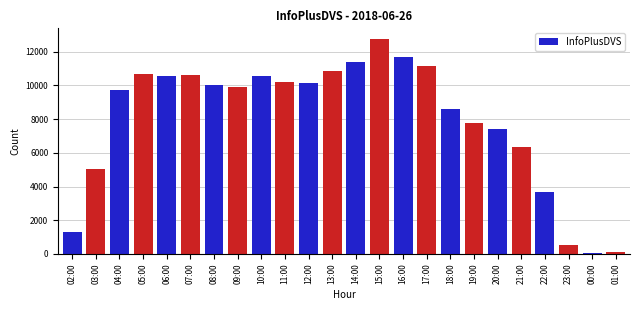

Is it true that the value at 20:00 is 7434?

True